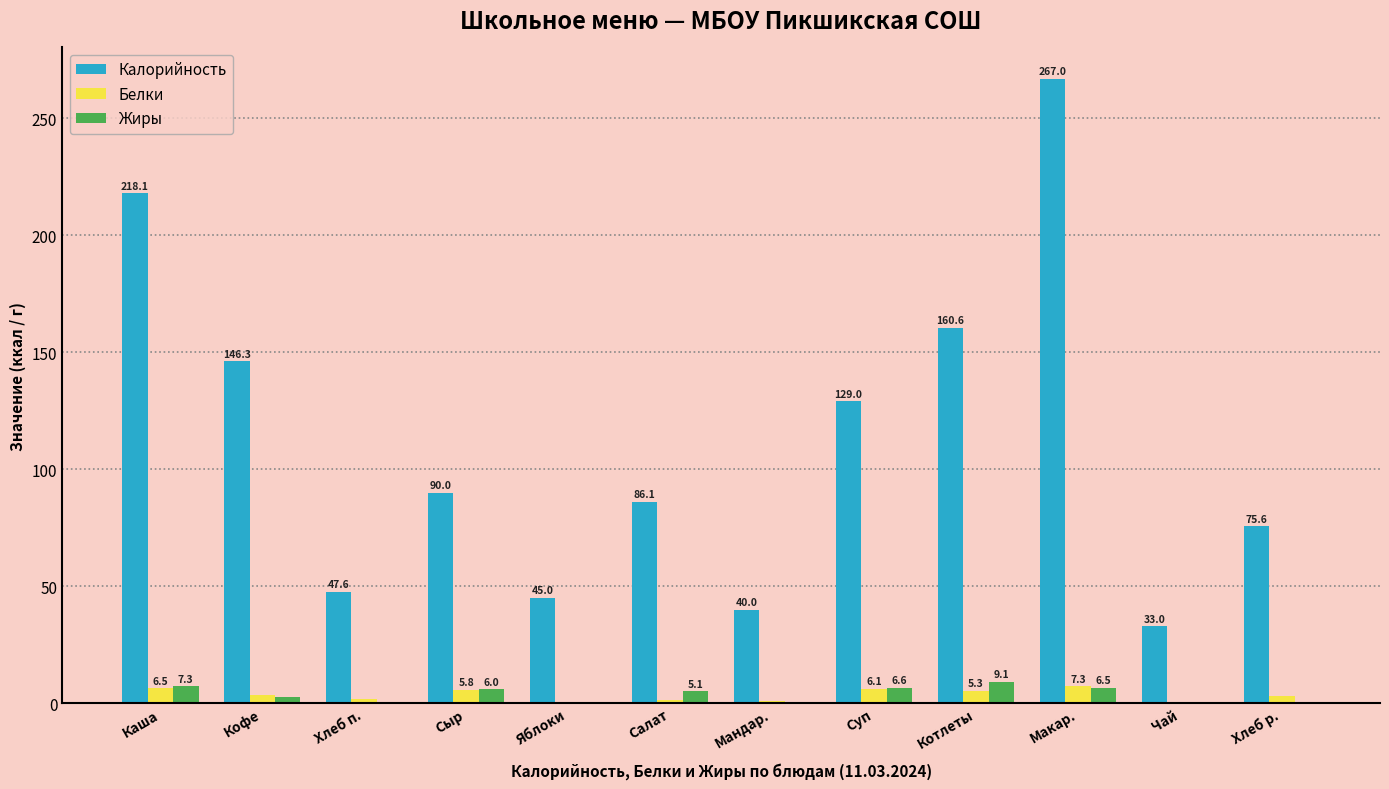

What is the sum of all Белки values?

41.9